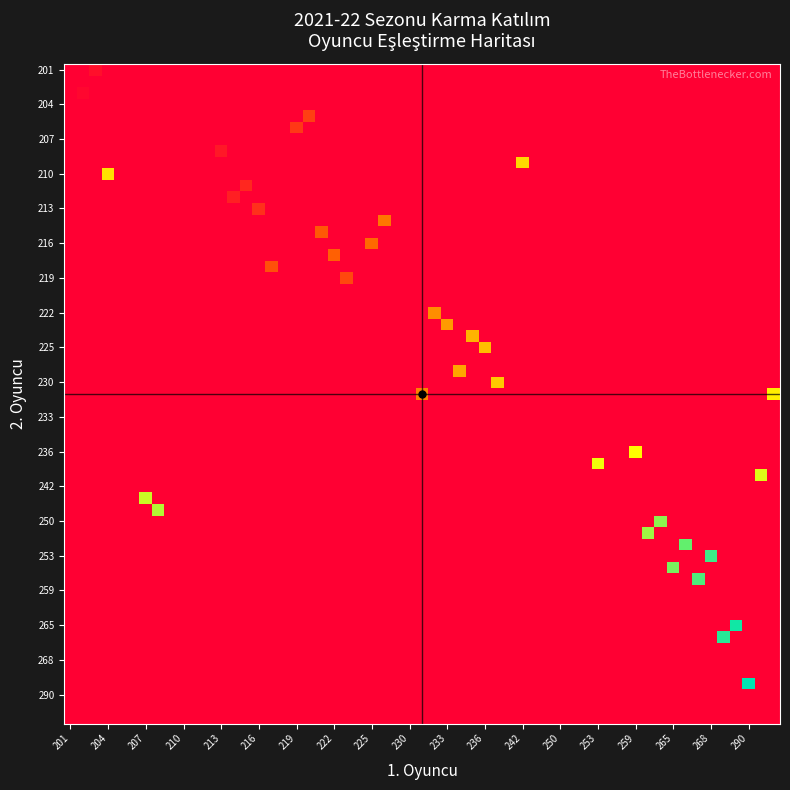

At how many categories does at least one series exceed 224?

4